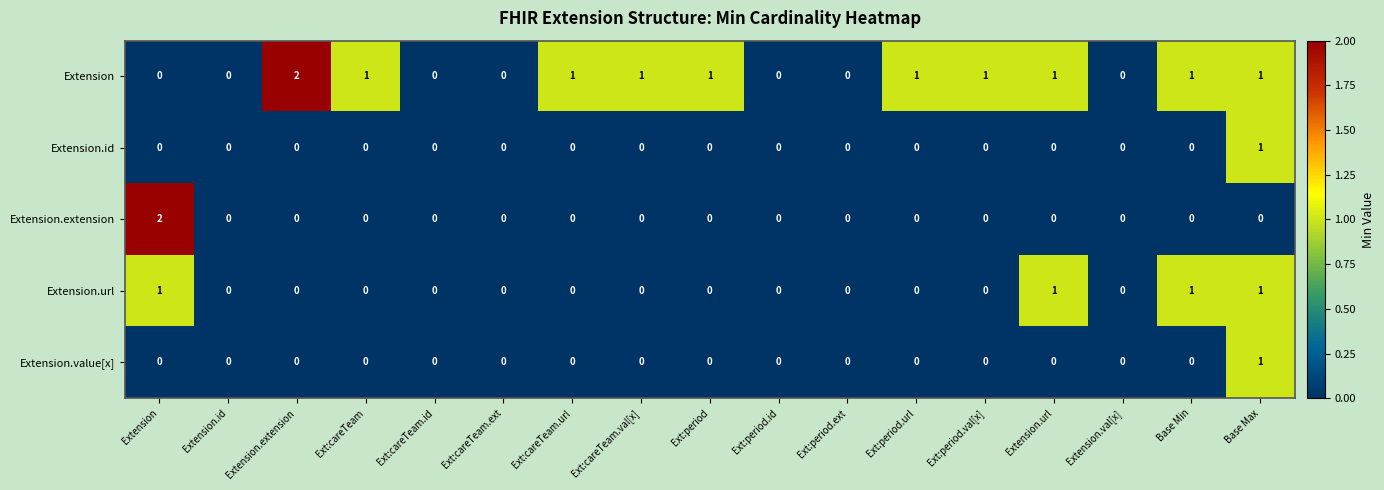

How many Extension.extension values are between 0 and 1?

16